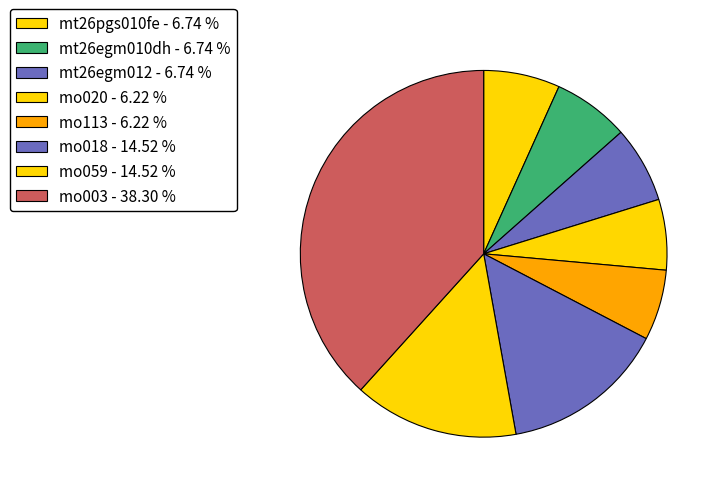

Which has a higher value, mo003 or mo059?

mo003